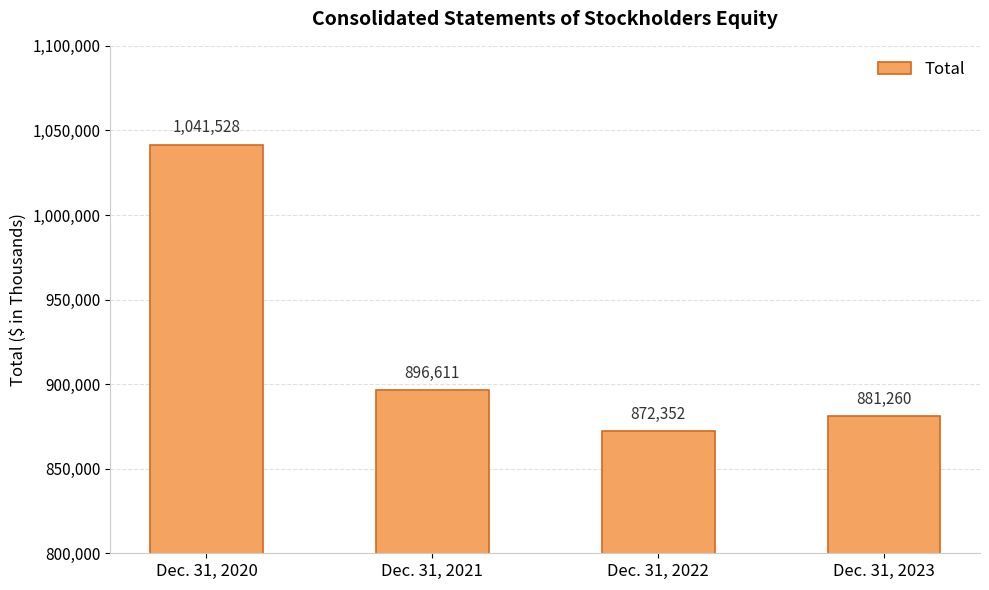

How many data points are less than 896611?

2